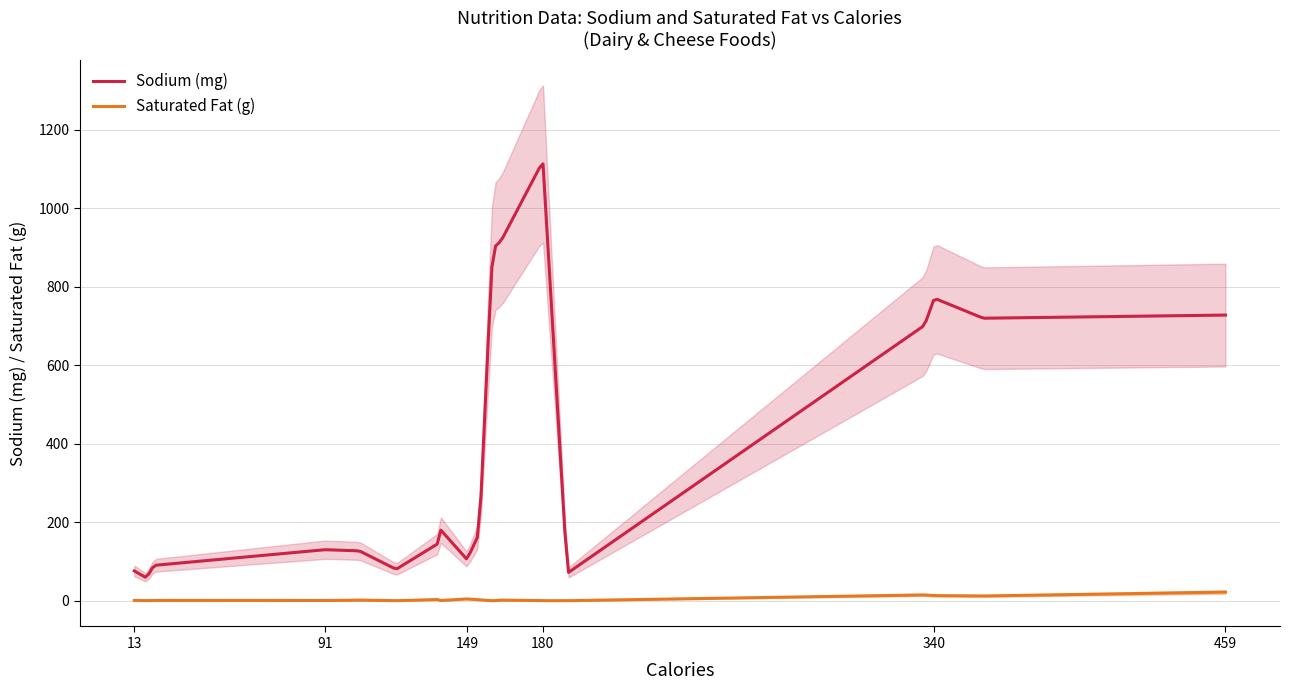

Is the value of sat_fat at 4 greater than the value of calories at sat_fat?

No